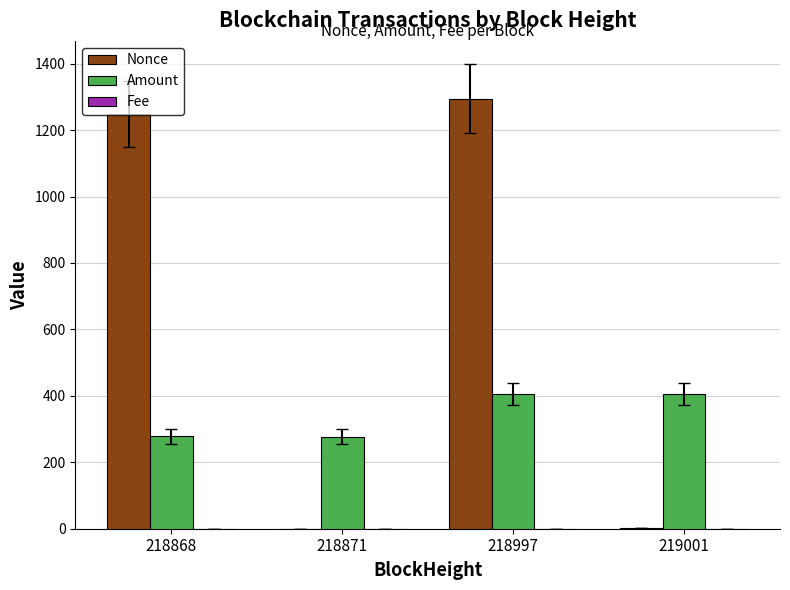

How many groups of bars are there?

4